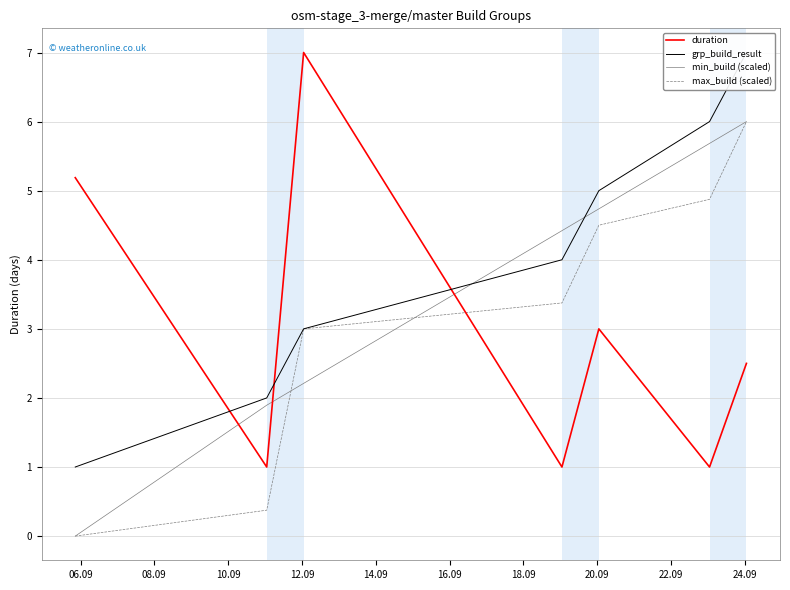

What is the highest value of the min_build (scaled) series?

6.0